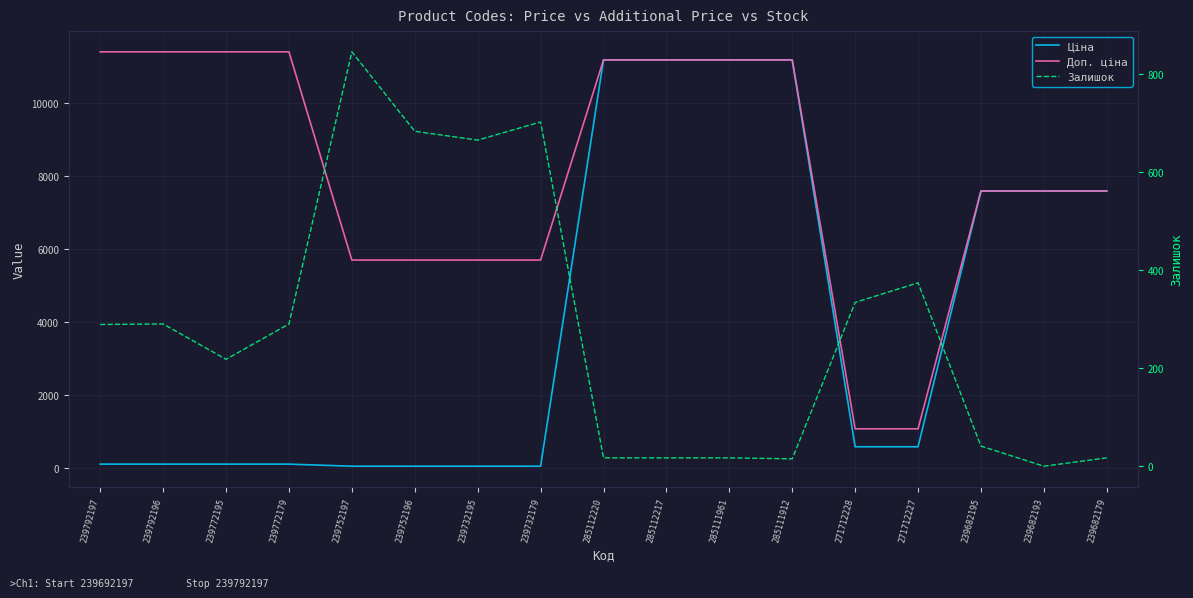

Reading left to right, what are all the values shown in this chart?

Ціна: 114.1	114.1	114.1	114.1	57.0	57.0	57.0	57.0	11188.2	11188.2	11188.2	11188.2	589.9	589.9	7596.5	7596.5	7596.5
Доп. ціна: 11410.0	11410.0	11410.0	11410.0	5705.0	5705.0	5705.0	5705.0	11188.2	11188.2	11188.2	11188.2	1081.7	1081.7	7596.5	7596.5	7596.5
Залишок: 289.0	290.0	218.0	290.0	845.0	683.0	665.0	702.0	17.0	17.0	17.0	15.0	334.0	374.0	41.0	0.0	17.0